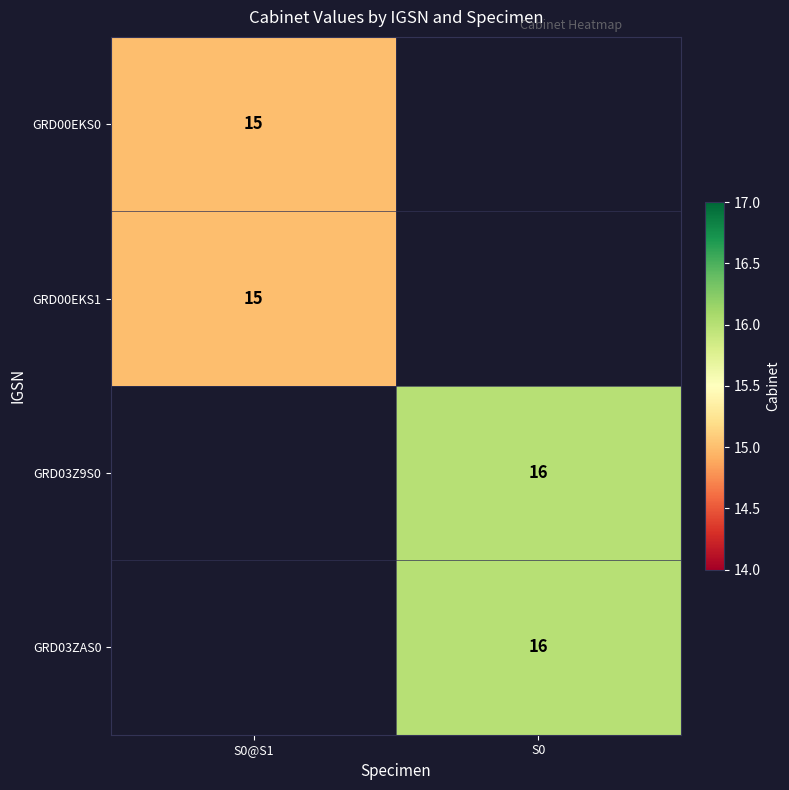

True or false: GRD03Z9S0 has a value of 16 at S0.

True